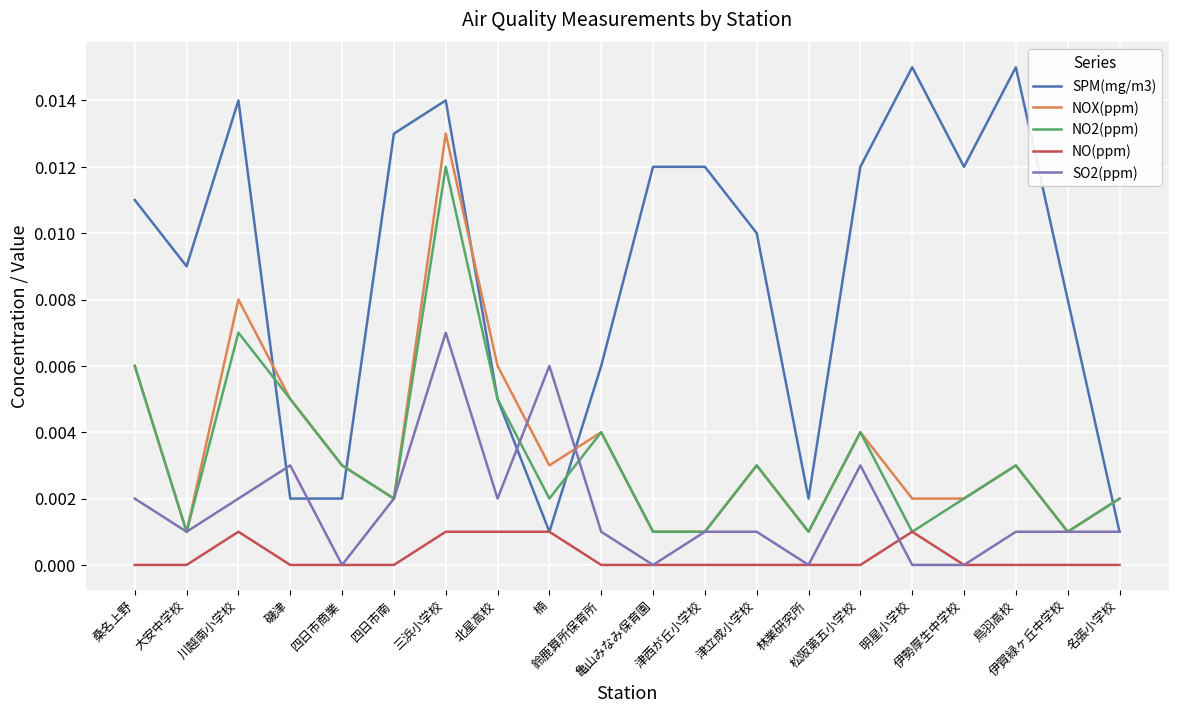

List the series in order of their peak value, highest first.

SPM(mg/m3), NOX(ppm), NO2(ppm), SO2(ppm), NO(ppm)